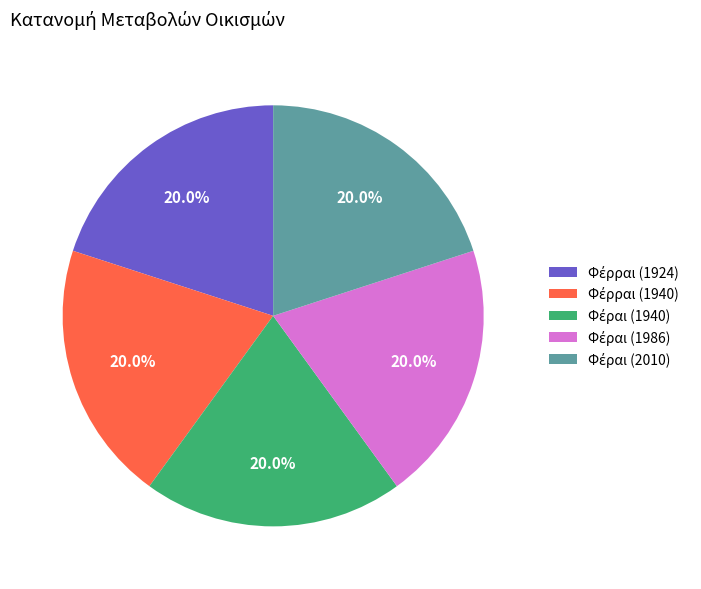

Is there any slice that represents more than half of the pie?

No